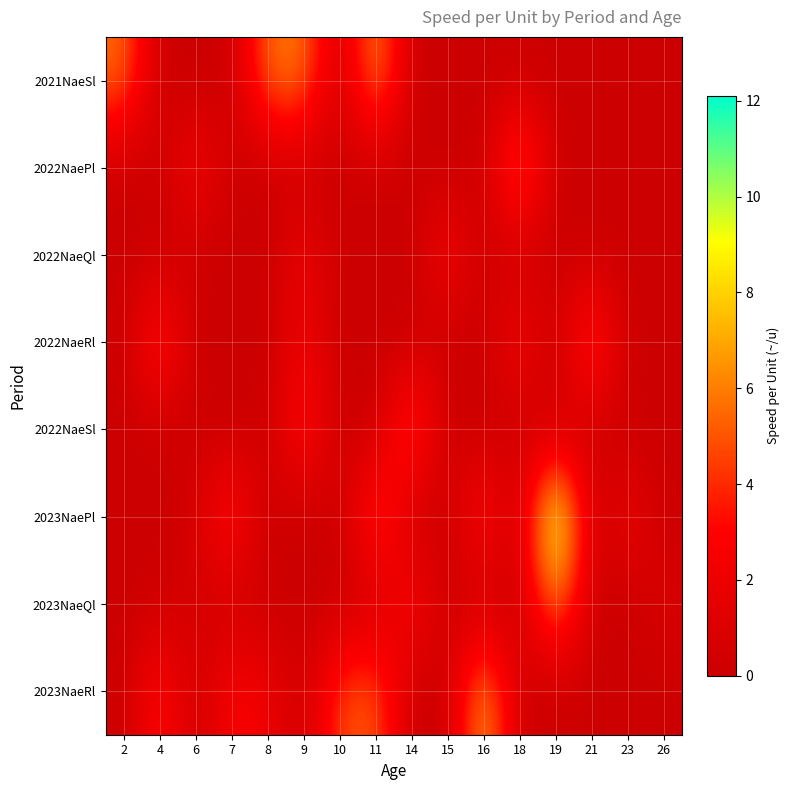

Reading right to left, transcribe all the data shown in this chart.

2021NaeSl: 26=0.0	23=0.0	21=0.0	19=0.0	18=0.0	16=0.0	15=0.0	14=0.0	11=7.0	10=0.0	9=6.0	8=5.8	7=0.0	6=0.0	4=0.0	2=5.7
2022NaePl: 26=0.0	23=0.0	21=0.0	19=0.0	18=6.5	16=0.0	15=0.0	14=0.0	11=0.0	10=0.0	9=0.0	8=0.0	7=0.0	6=3.0	4=0.0	2=0.0
2022NaeQl: 26=0.0	23=0.0	21=0.0	19=0.0	18=0.0	16=0.0	15=3.0	14=0.0	11=0.0	10=0.0	9=2.2	8=0.0	7=0.0	6=0.0	4=0.0	2=0.0
2022NaeRl: 26=0.0	23=0.0	21=5.2	19=0.0	18=3.0	16=0.0	15=0.0	14=0.0	11=0.0	10=0.0	9=2.2	8=0.0	7=0.0	6=0.0	4=4.5	2=0.0
2022NaeSl: 26=0.0	23=0.0	21=0.0	19=0.0	18=0.0	16=0.0	15=0.0	14=5.5	11=0.0	10=0.0	9=4.0	8=0.0	7=0.0	6=0.0	4=0.0	2=0.0
2023NaePl: 26=0.0	23=2.3	21=0.0	19=12.1	18=0.0	16=4.0	15=0.0	14=0.0	11=5.2	10=0.0	9=0.0	8=0.0	7=4.2	6=0.7	4=0.0	2=0.0
2023NaeQl: 26=0.9	23=0.0	21=0.0	19=6.5	18=0.0	16=0.0	15=0.0	14=3.5	11=0.0	10=0.0	9=0.0	8=0.0	7=0.0	6=0.6	4=0.2	2=0.0
2023NaeRl: 26=0.0	23=0.0	21=0.0	19=0.0	18=0.0	16=7.7	15=0.0	14=0.0	11=5.3	10=4.8	9=0.0	8=2.2	7=3.1	6=0.0	4=3.7	2=0.0